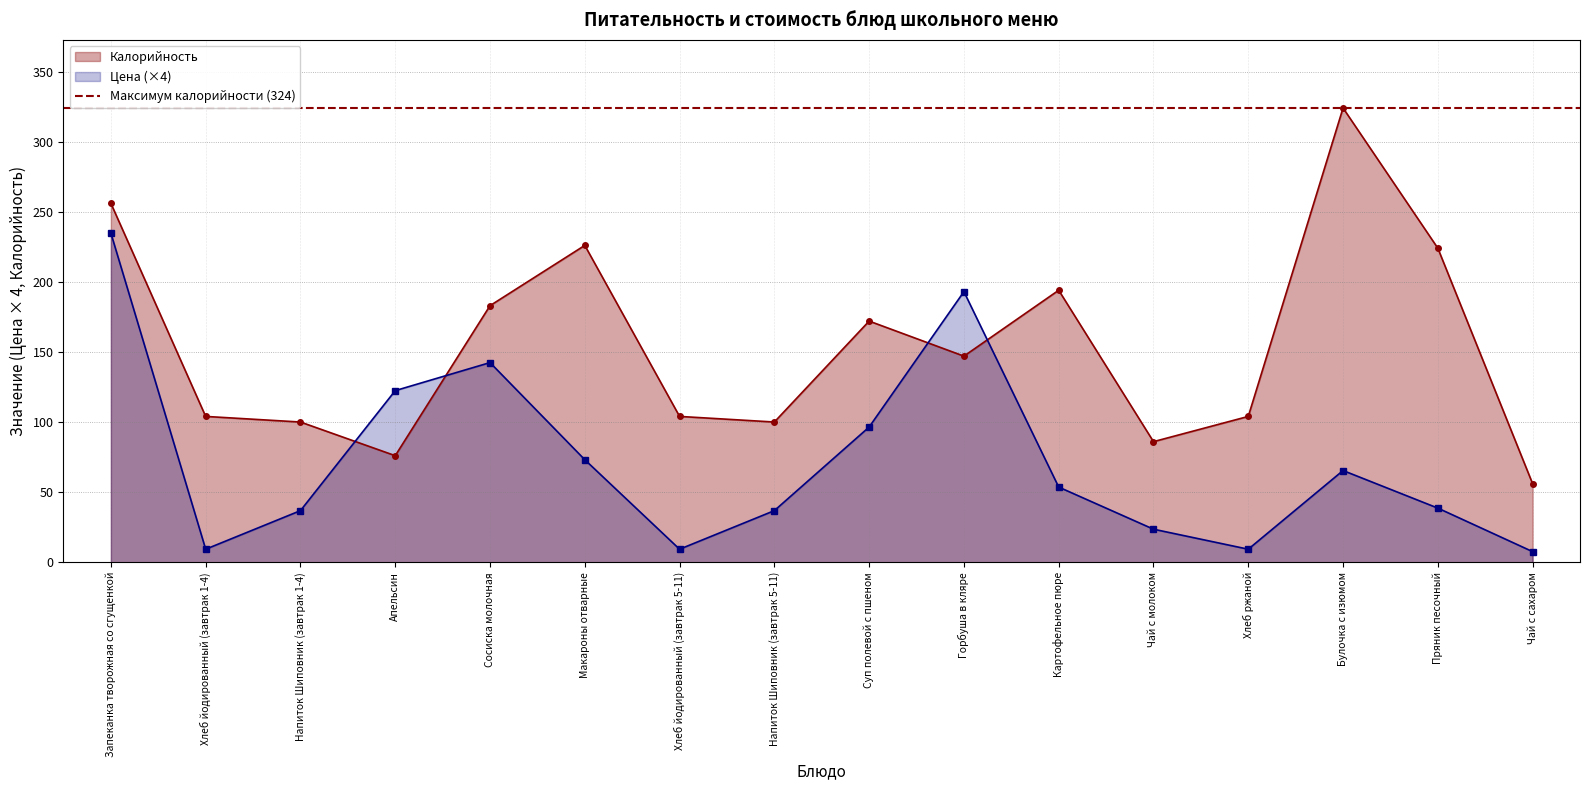

What is the greatest value displayed?

324.0